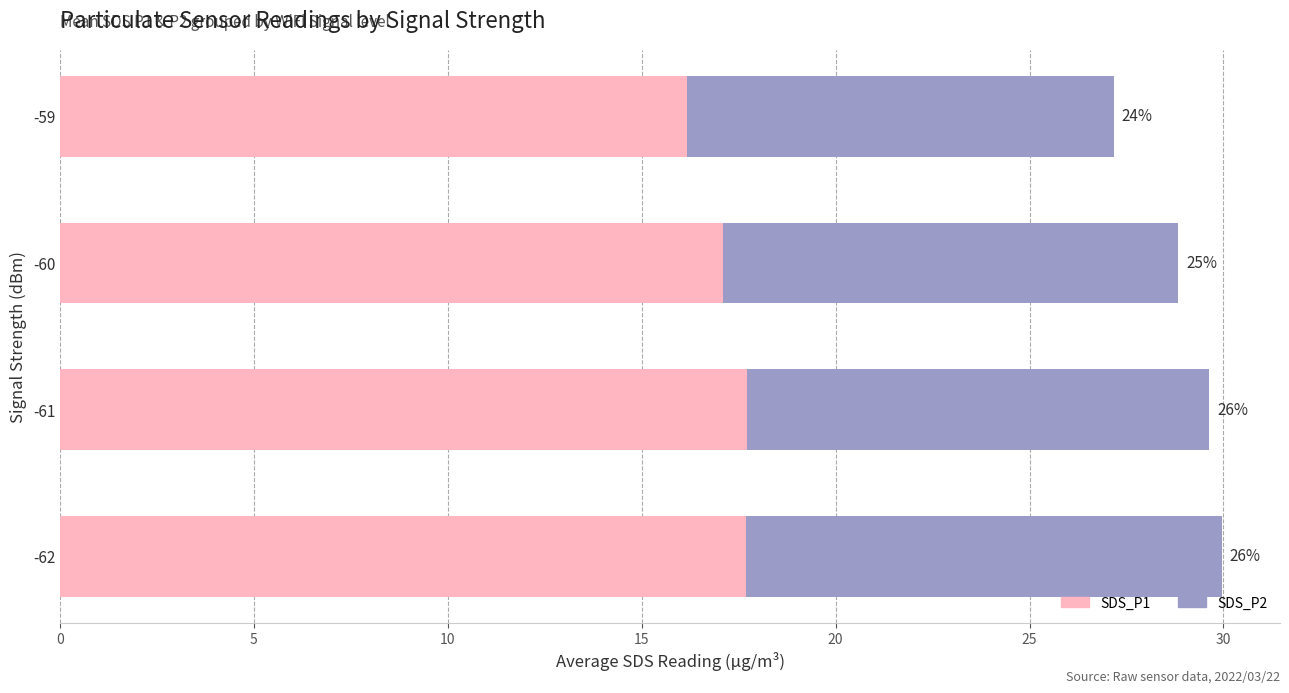

What is the highest value of the SDS_P1 series?

17.7